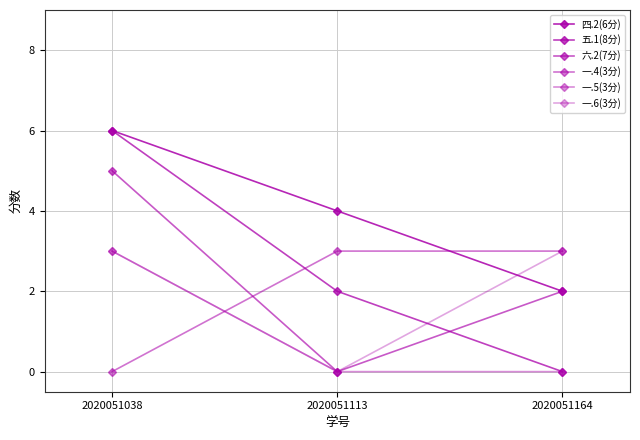

How many categories are shown in the chart?

3